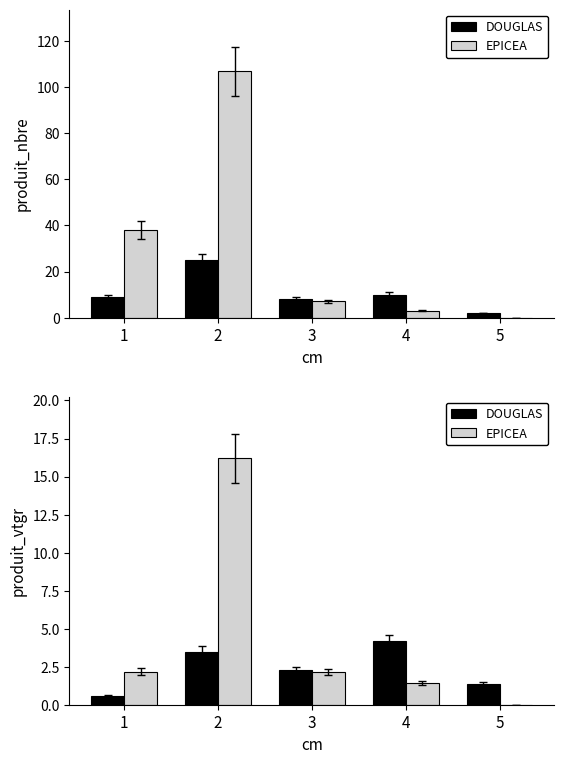

What is the total value across all series at 2?

19.7